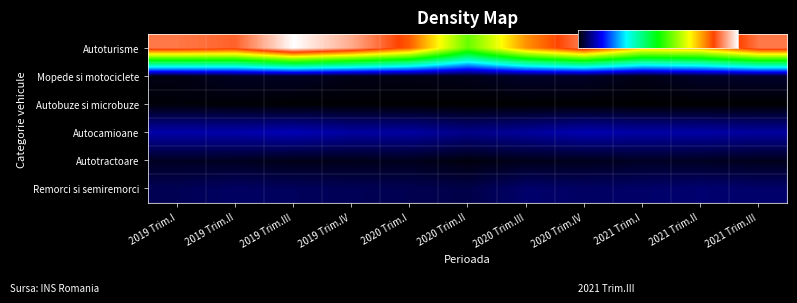

Where is Autoturisme nearest to the value 129491?

2020 Trim.III